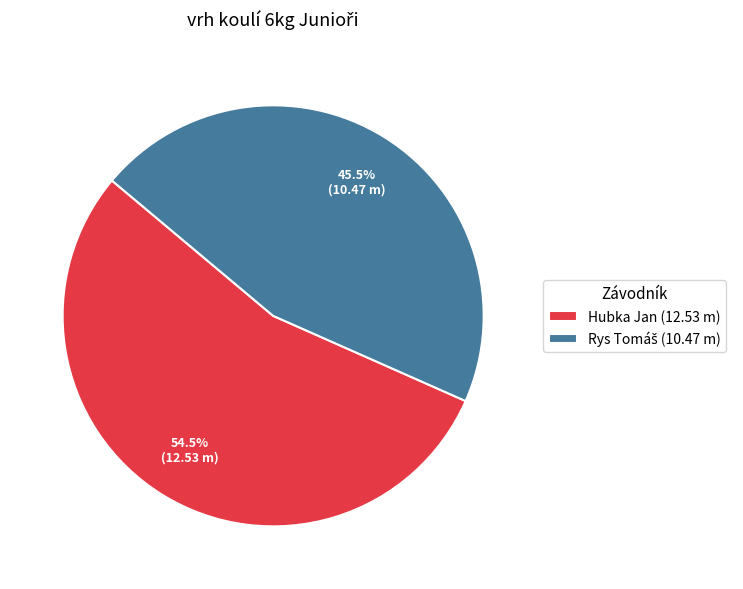

Does Hubka Jan (12.53 m) represent more than half of the total?

Yes